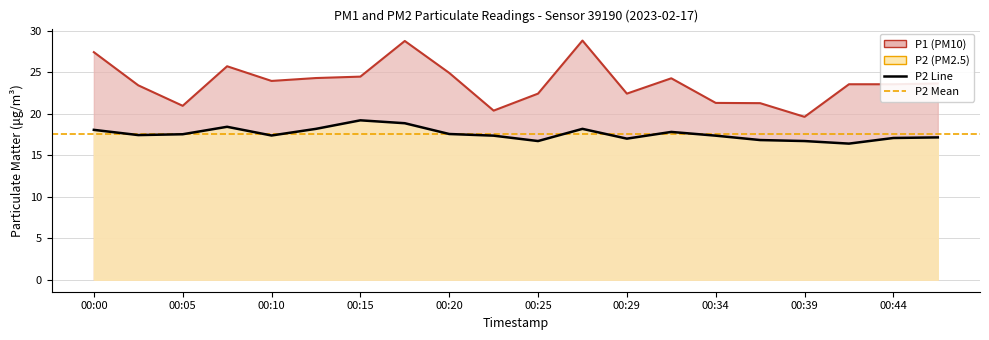

True or false: P2 and P1 cross at least once.

False